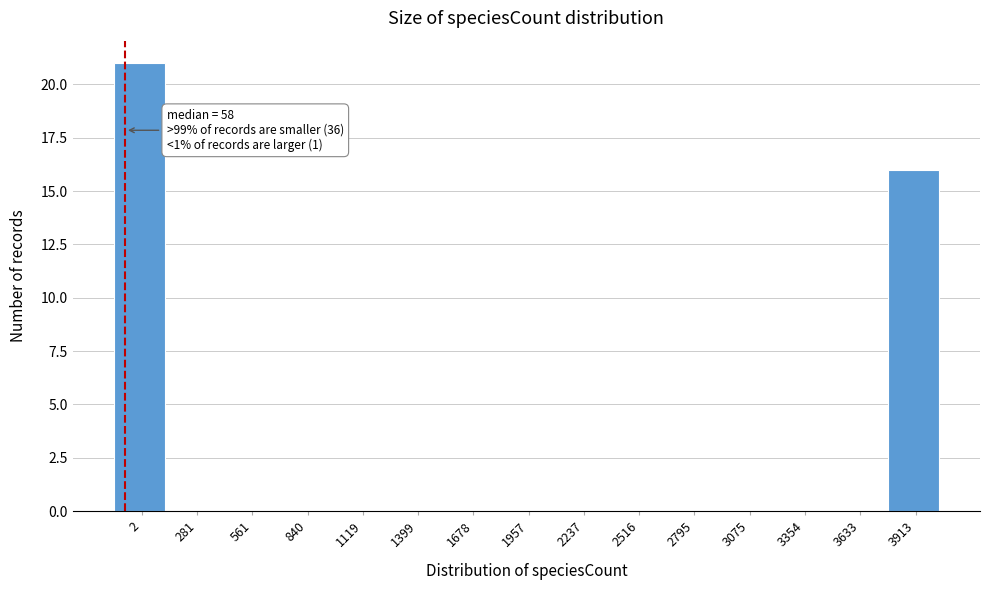

Reading left to right, list all the values displayed in this chart.

2=21	281=0	561=0	840=0	1119=0	1399=0	1678=0	1957=0	2237=0	2516=0	2795=0	3075=0	3354=0	3633=0	3913=16